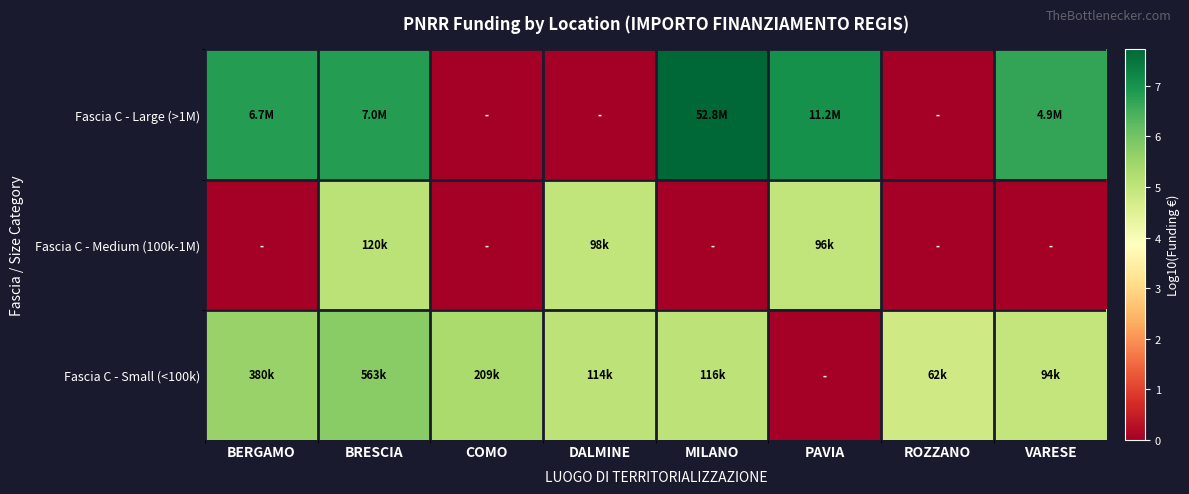

At which category is the sum across all series the highest?

BRESCIA